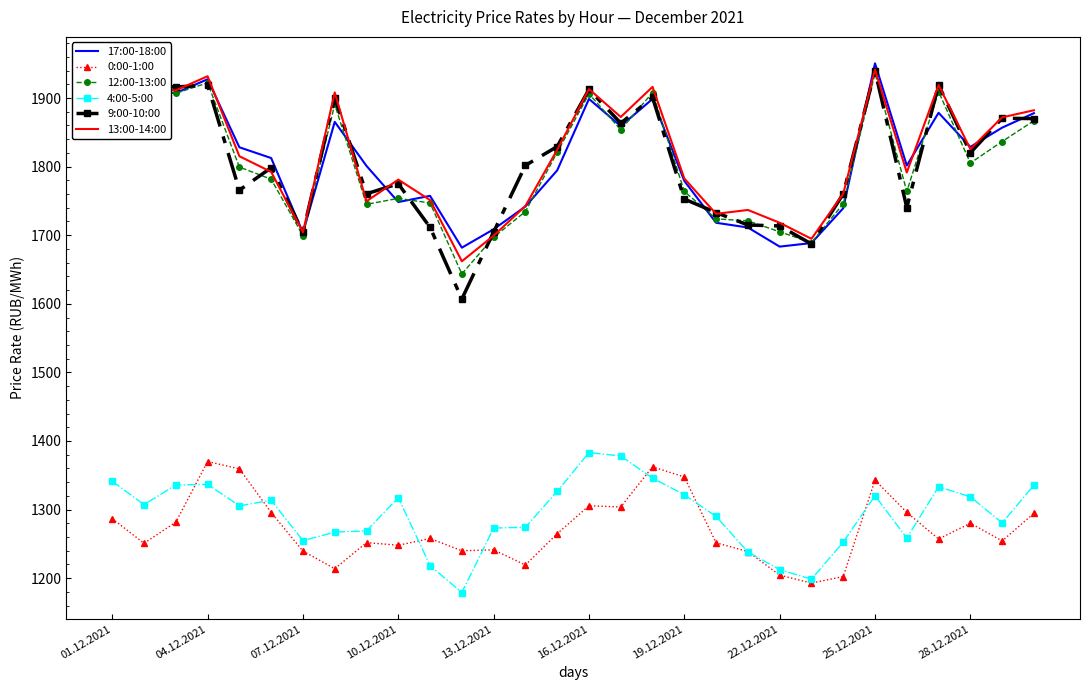

True or false: 4:00-5:00 and 13:00-14:00 cross at least once.

False